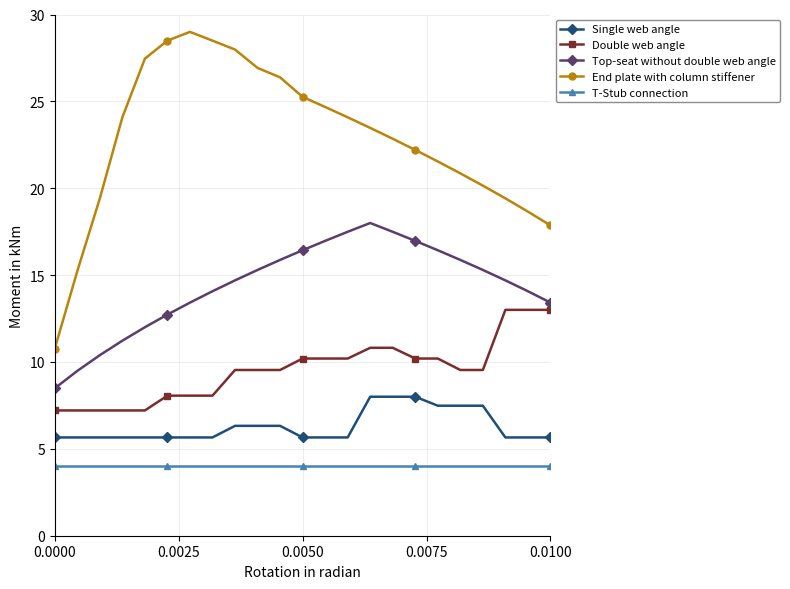

Which series has the widest spread of values?

End plate with column stiffener